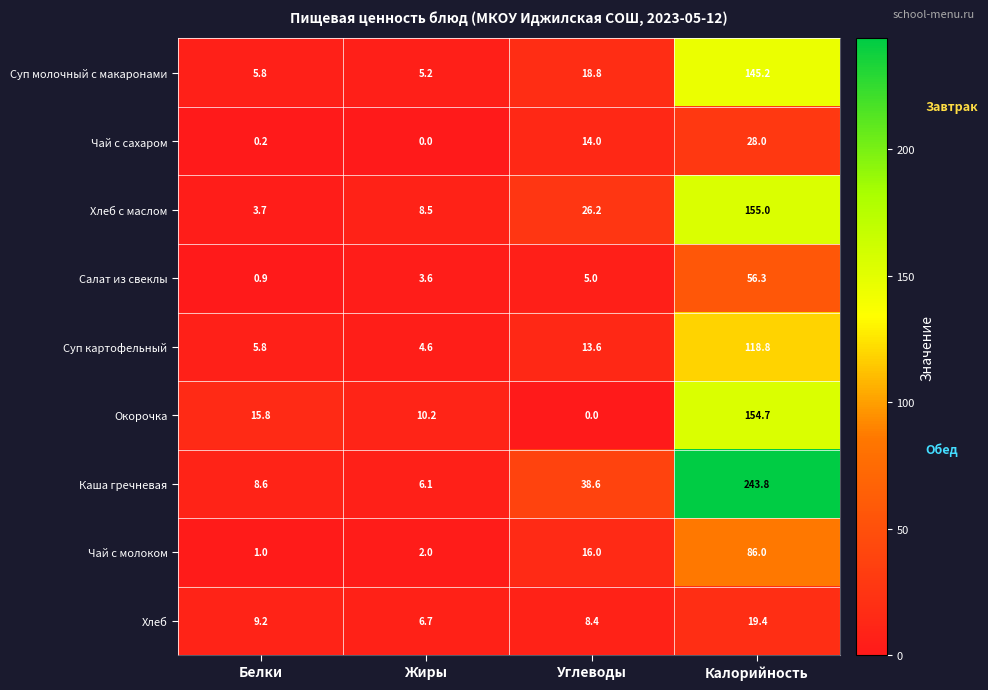

What is the difference between the highest and lowest values at Жиры?

10.2